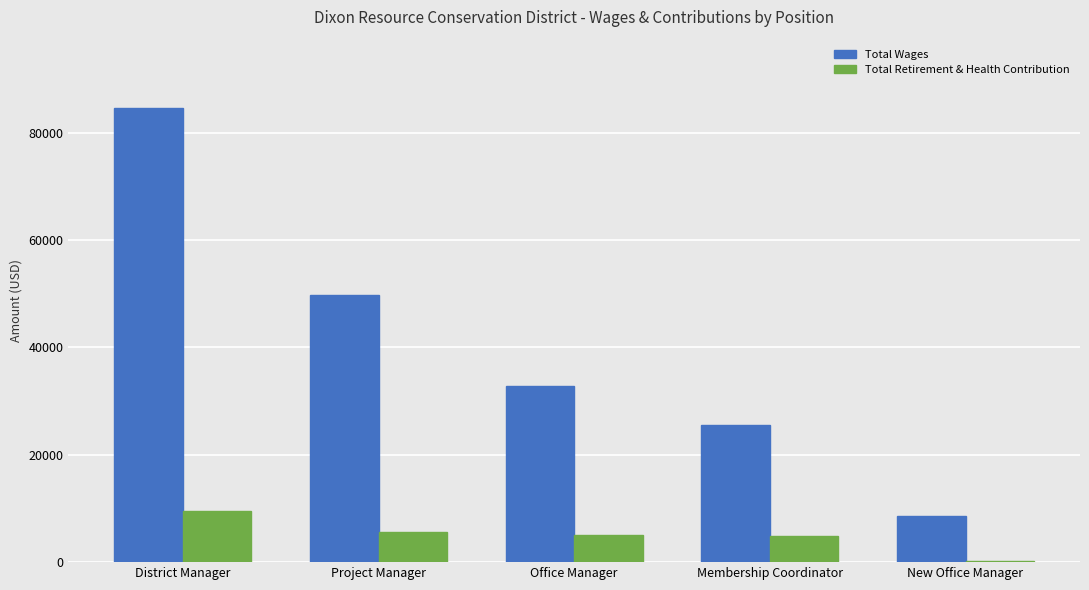

Which series changed the most between Project Manager and Membership Coordinator?

Total Wages